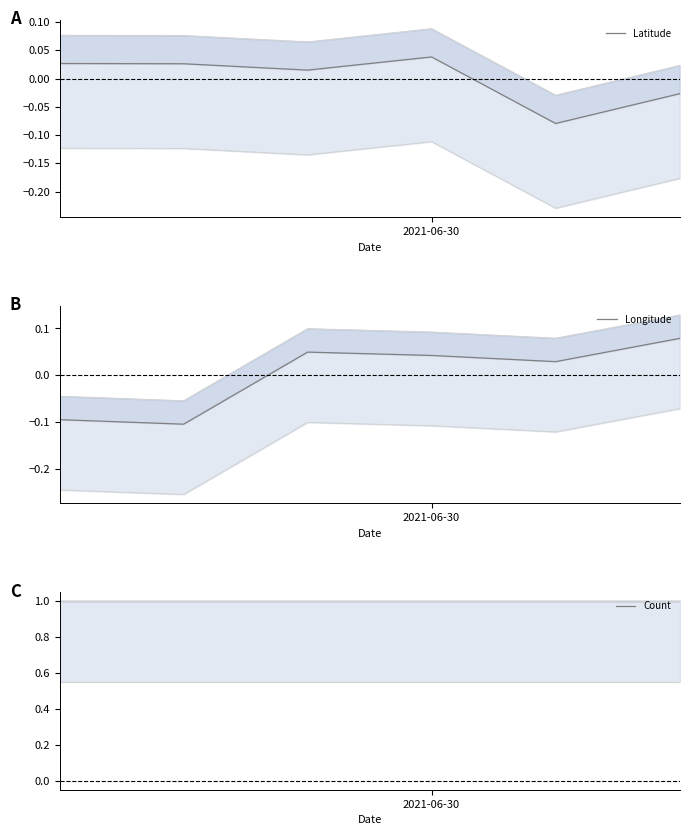

True or false: Count has a value of 1.0 at 4.

True